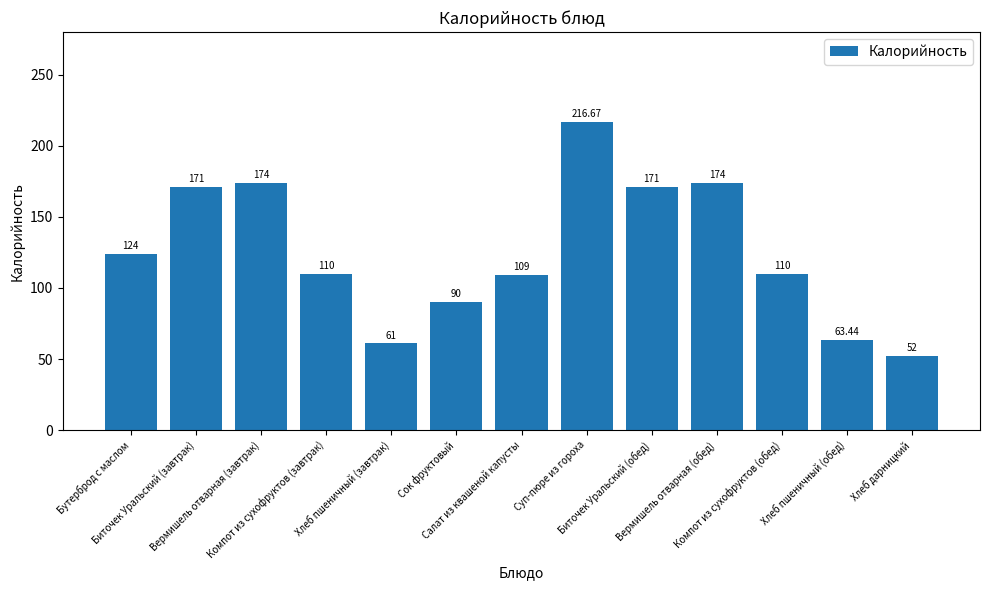

What is the greatest value displayed?

216.7